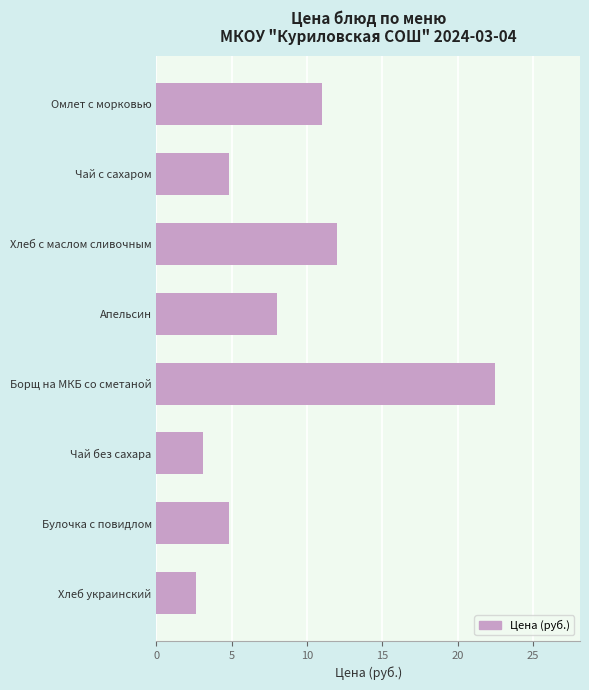

Approximately how many times larger is the value at Хлеб с маслом сливочным compared to Апельсин?

1.5